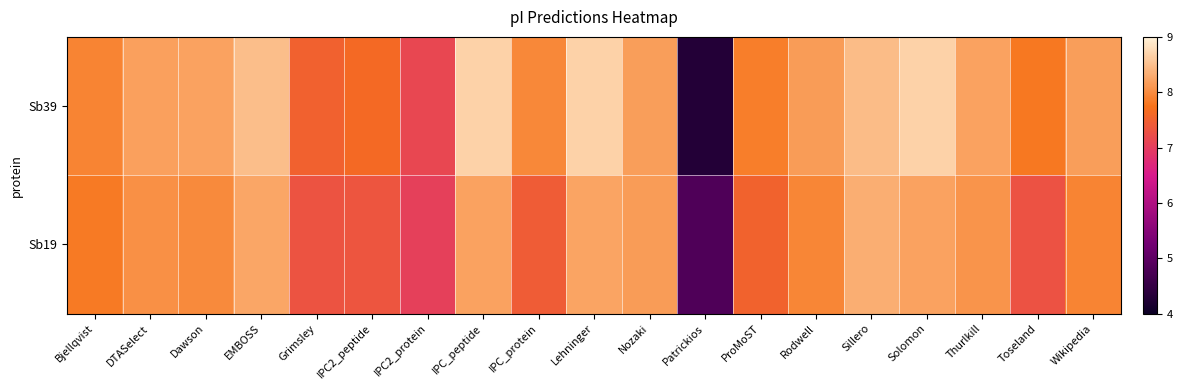

Which series has the largest total across all categories?

Sb39